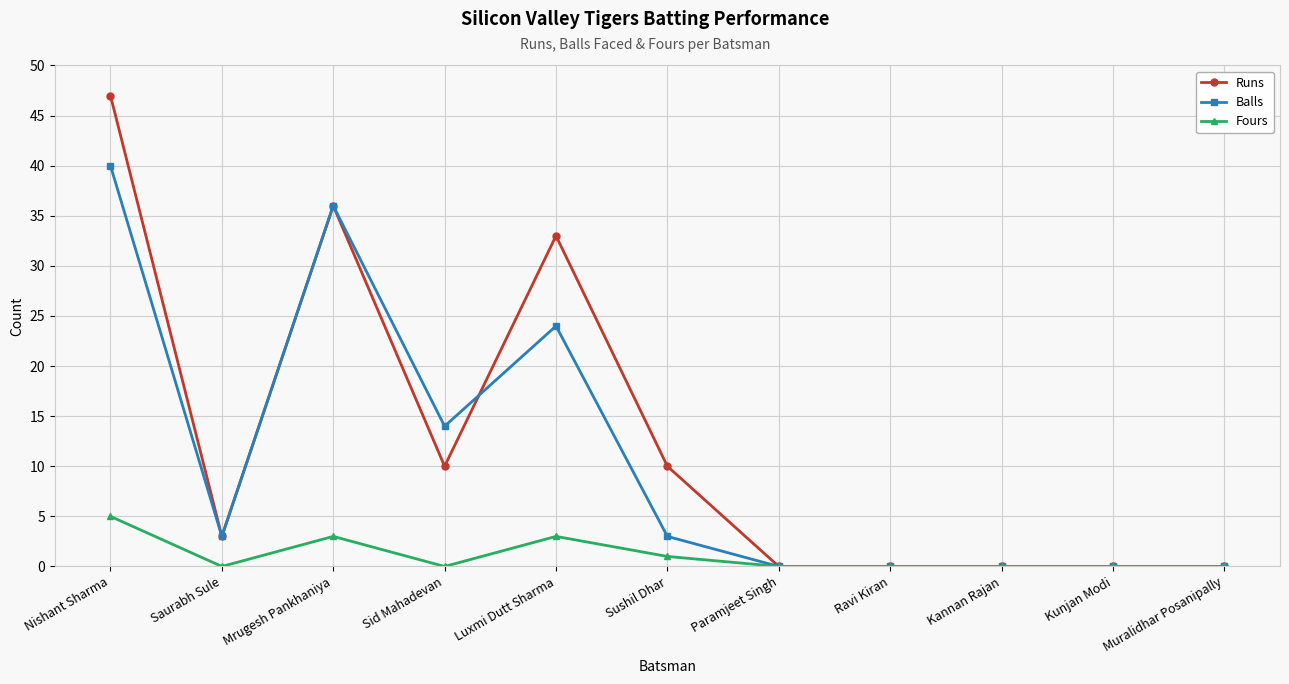

What is the label of the 9th point from the left?

Kannan Rajan